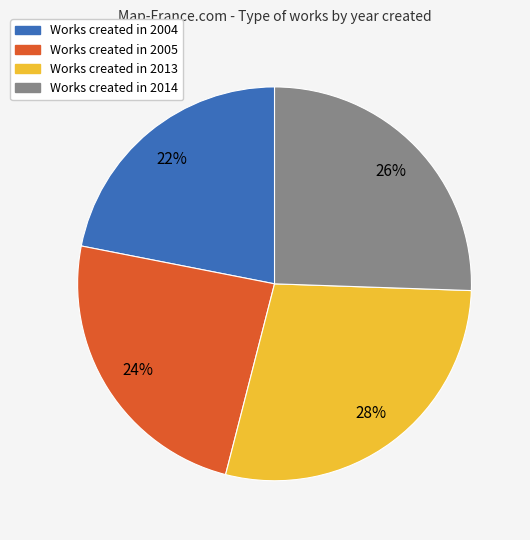

Is there any slice that represents more than half of the pie?

No